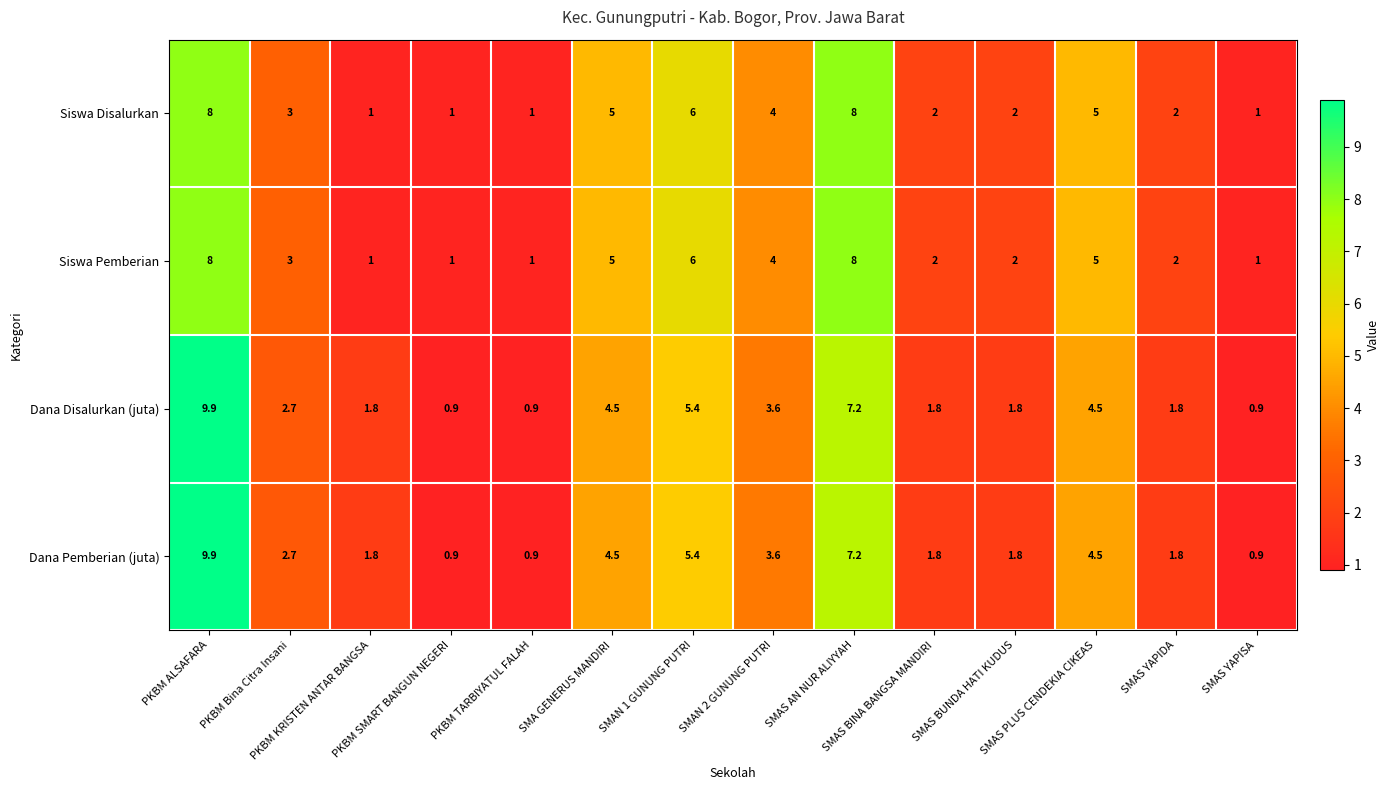

How many Siswa Pemberian values are between 1 and 5?

11